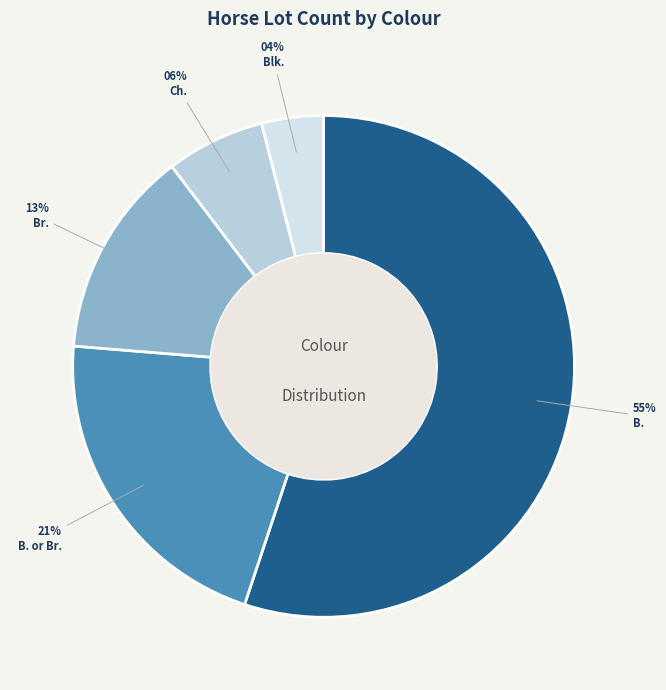

Rank the categories by value from highest to lowest.

B., B. or Br., Br., Ch., Blk.